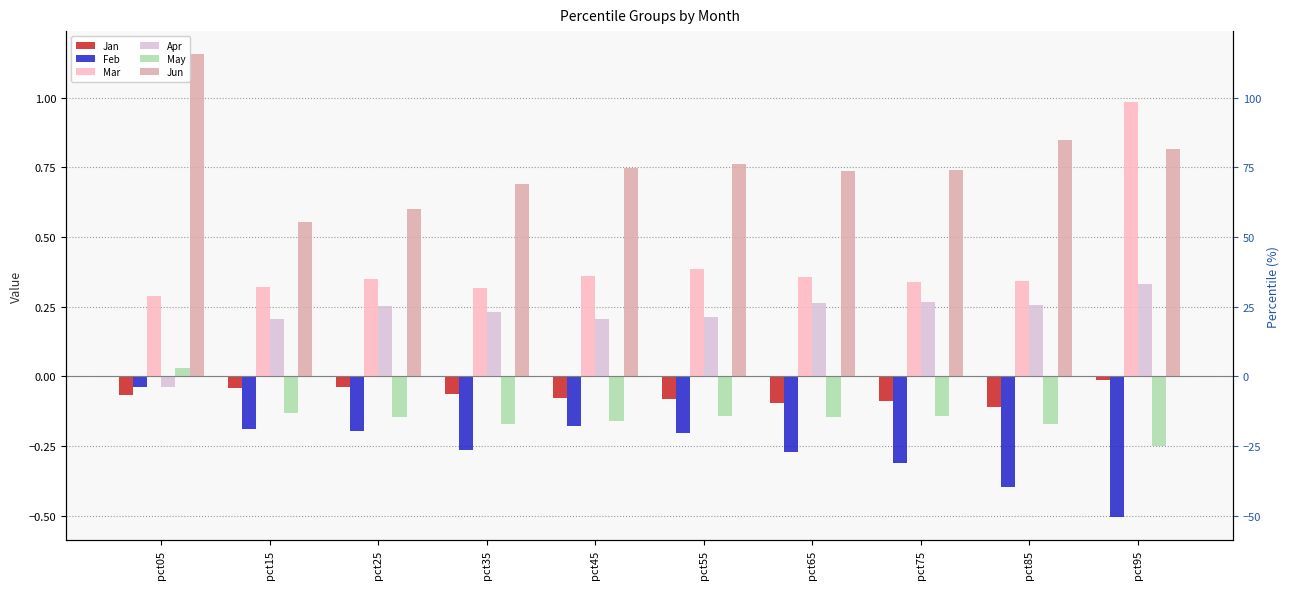

Which has a higher value, pct55 or pct15?

pct15